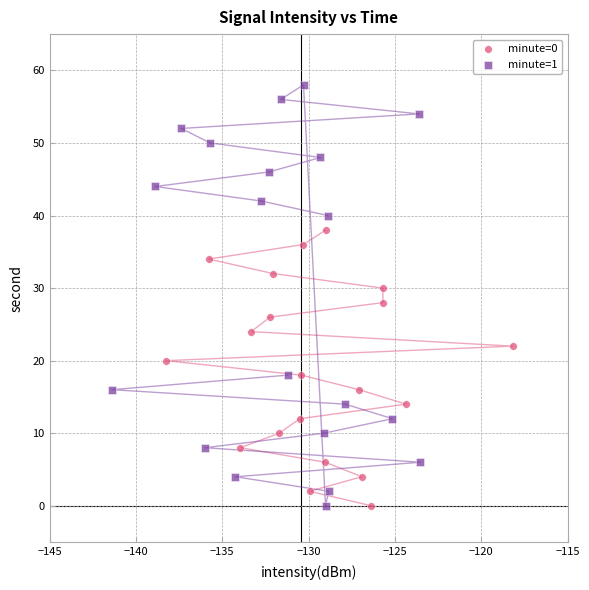

Which series has the largest Y range (max minus min)?

minute=1